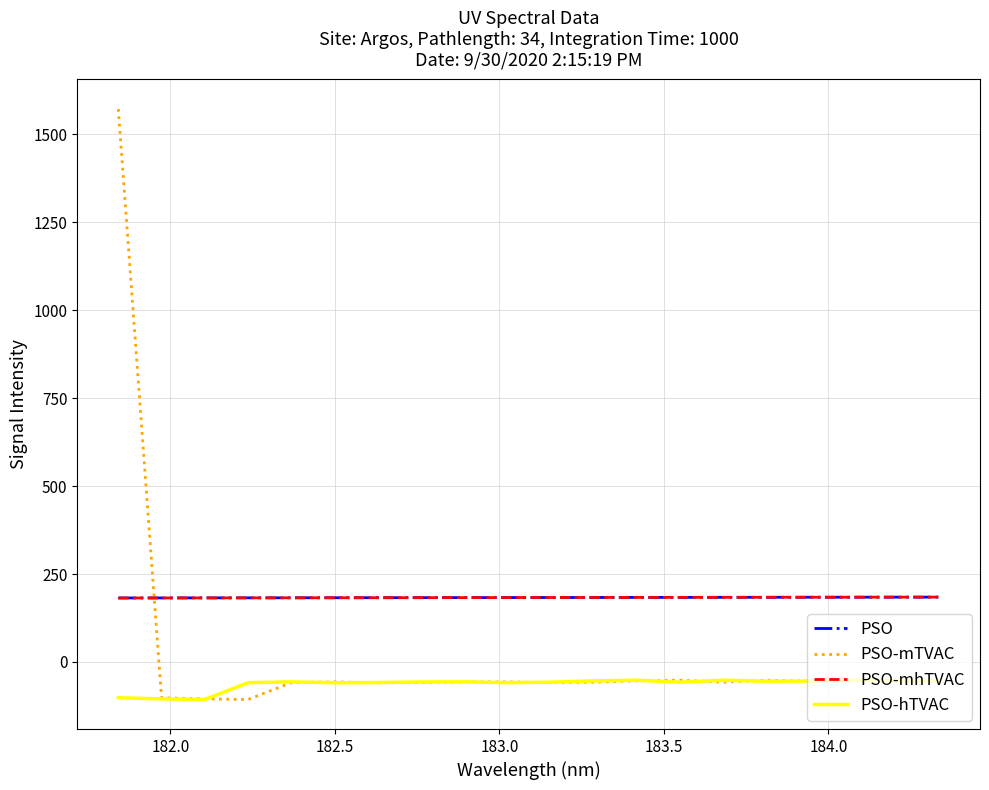

Which series has the largest total across all categories?

PSO